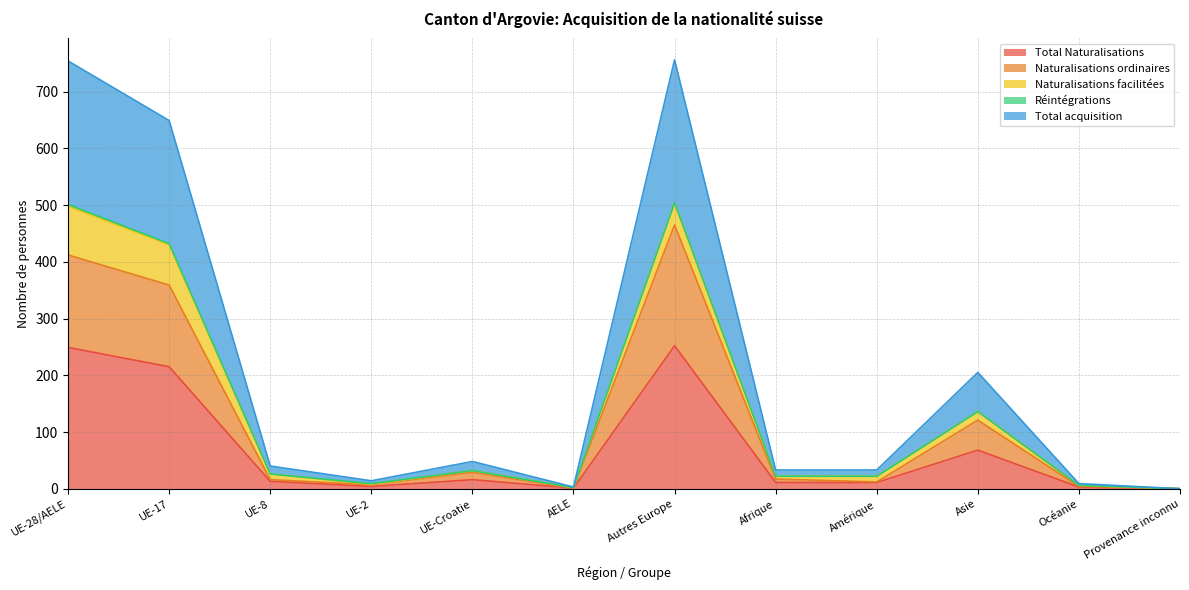

At which category does the chart reach its peak across all series?

Autres Europe